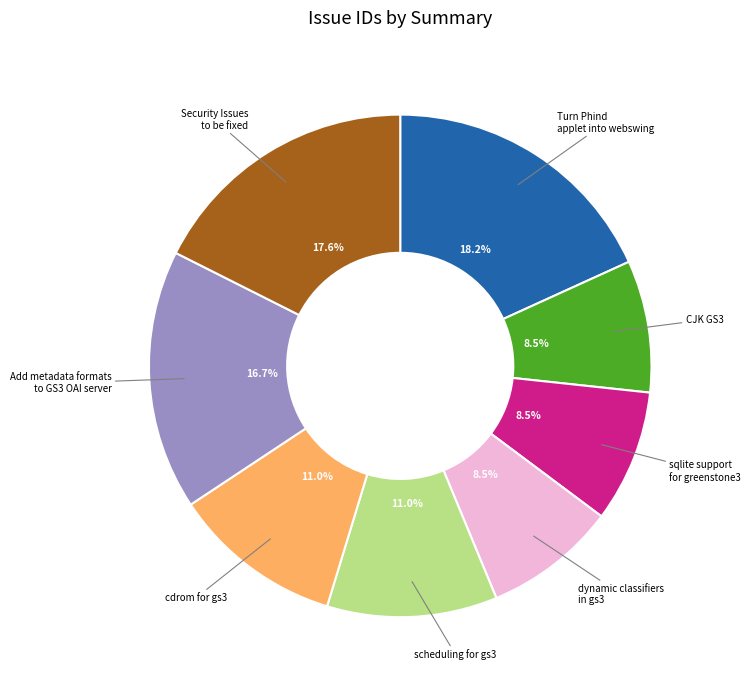

Which has a higher value, Add metadata formats to GS3 OAI server or Security Issues to be fixed?

Security Issues to be fixed